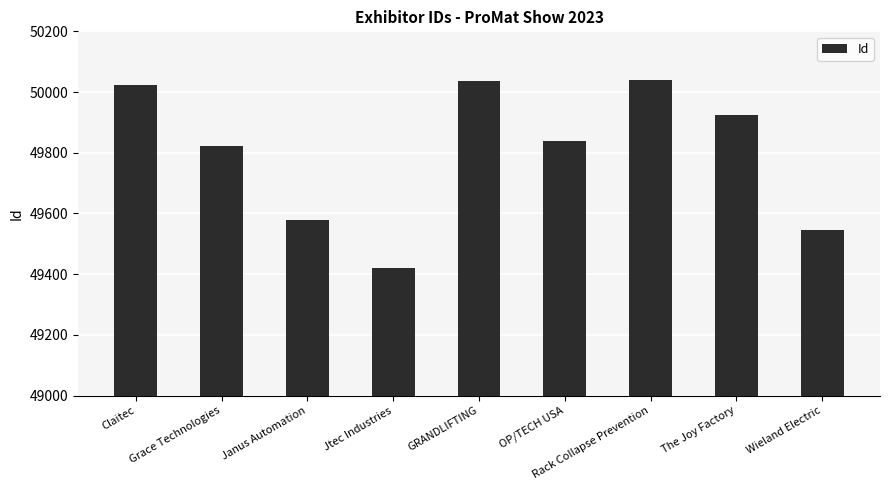

What is the minimum value shown in the chart?

49419